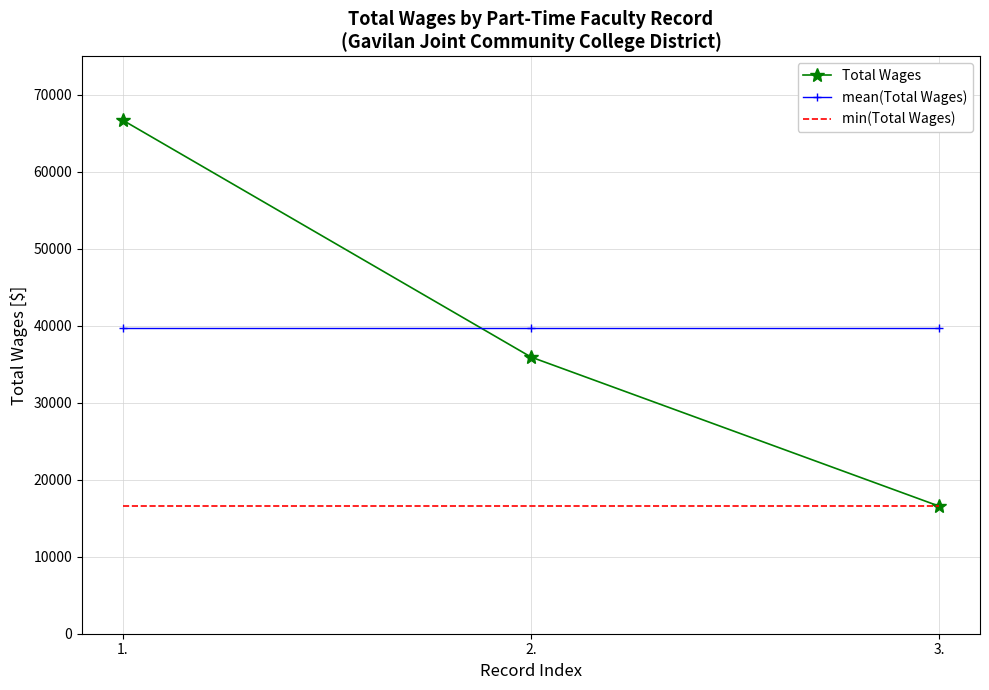

Reading left to right, transcribe all the data shown in this chart.

Total Wages: 1.=66718	2.=35948	3.=16569
mean(Total Wages): 1.=39745	2.=39745	3.=39745
min(Total Wages): 1.=16569	2.=16569	3.=16569